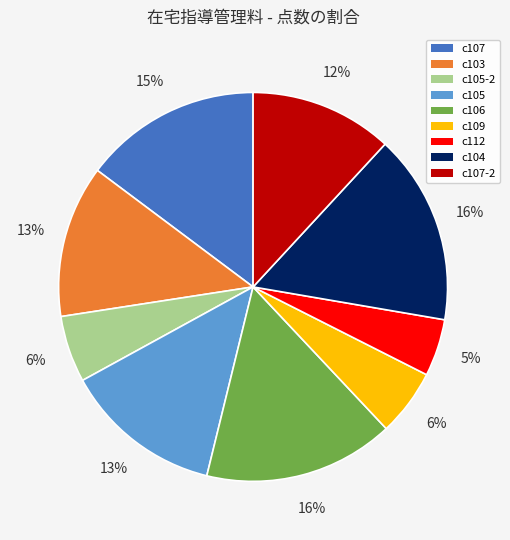

To the nearest percent, what is the average slice percentage?

11%